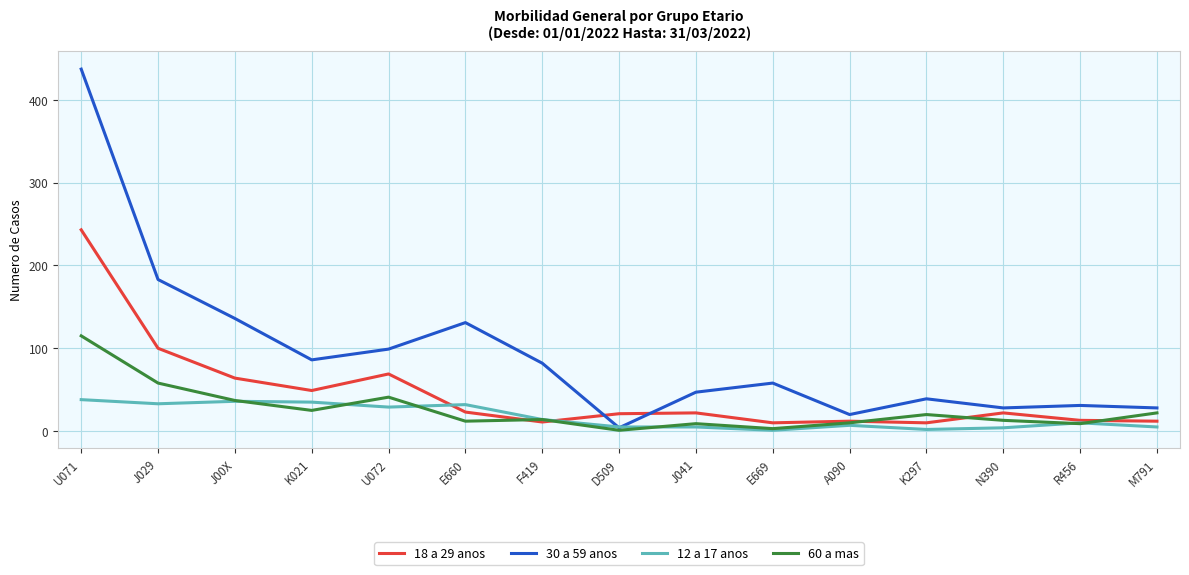

Which series has the largest range (max minus min)?

30 a 59 anos